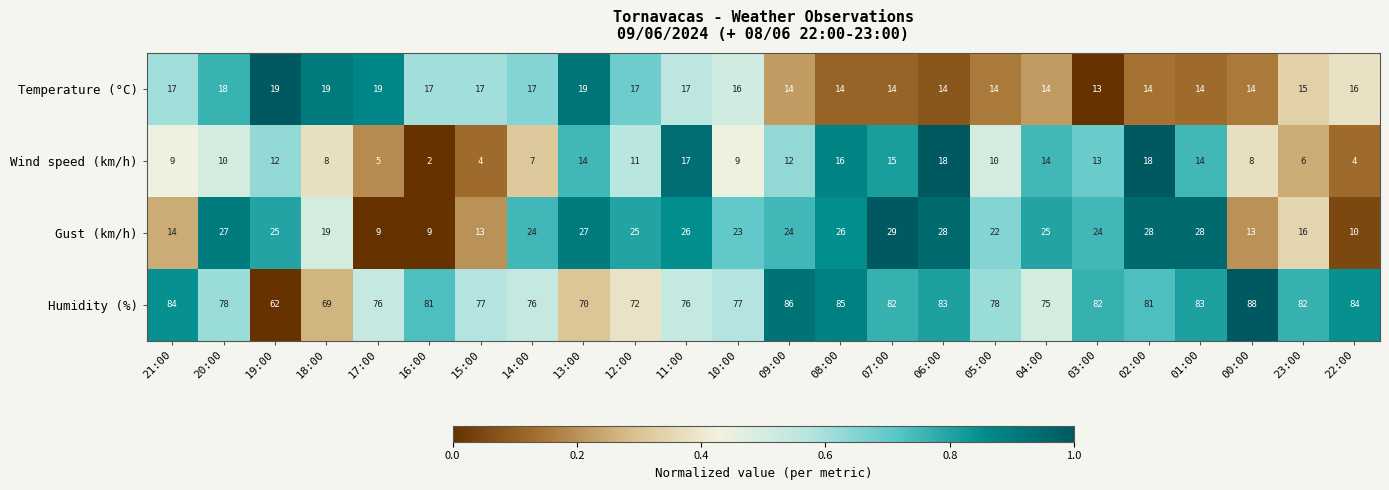

Which series has the widest spread of values?

Humidity (%)